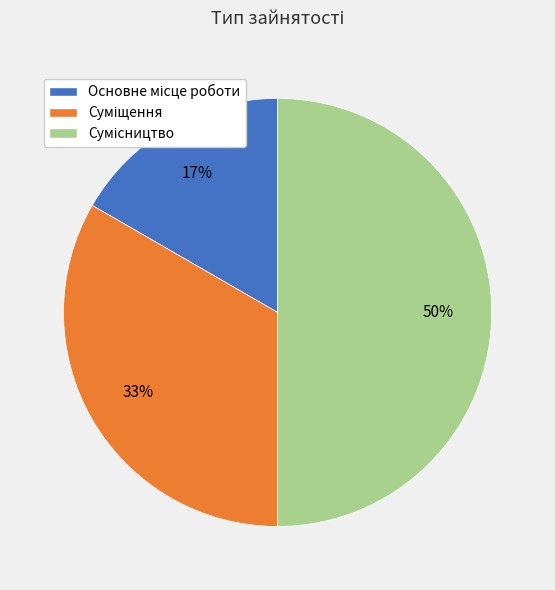

To the nearest percent, what is the average slice percentage?

33%